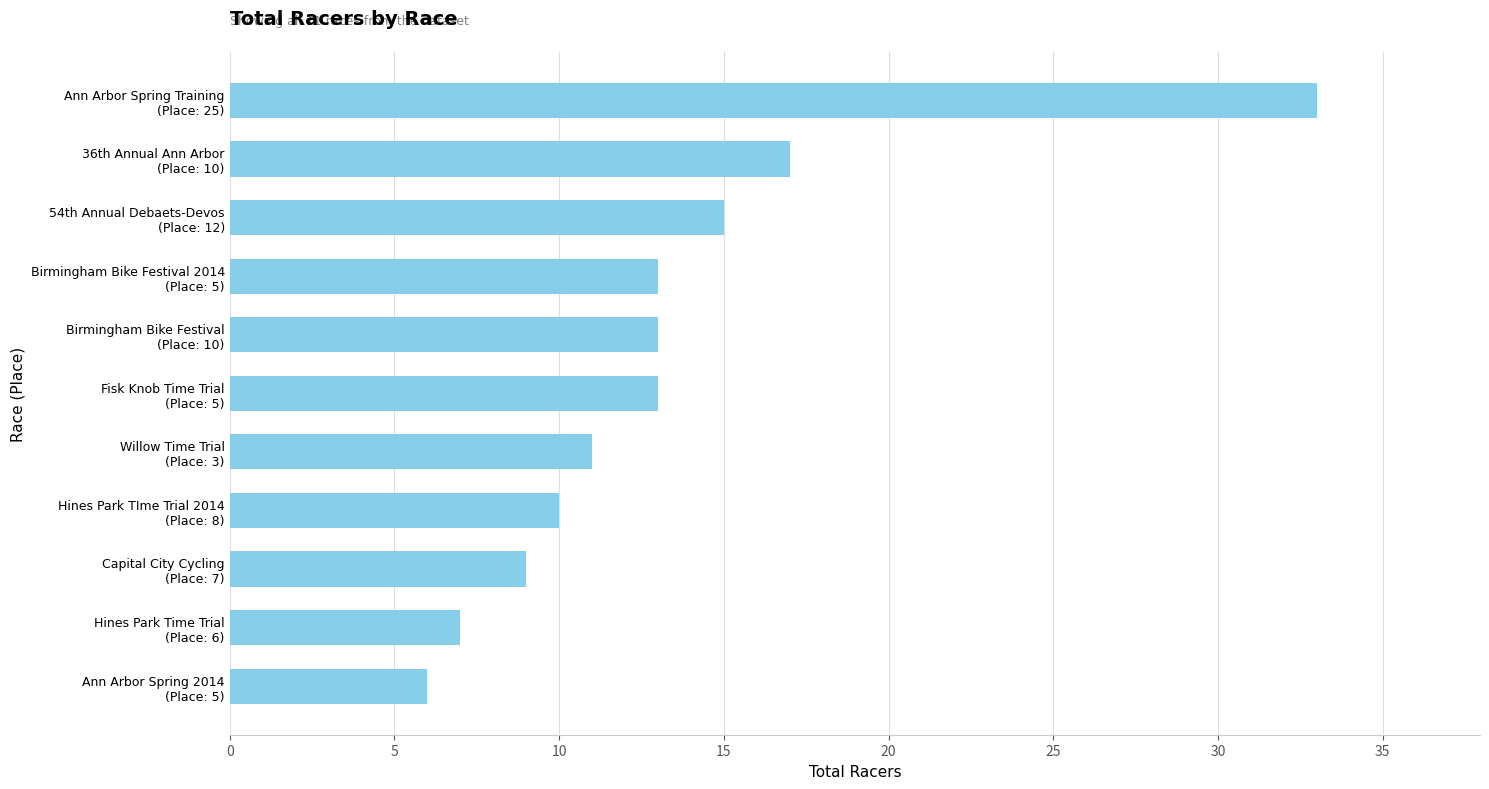

Reading bottom to top, list all the values displayed in this chart.

6	7	9	10	11	13	13	13	15	17	33